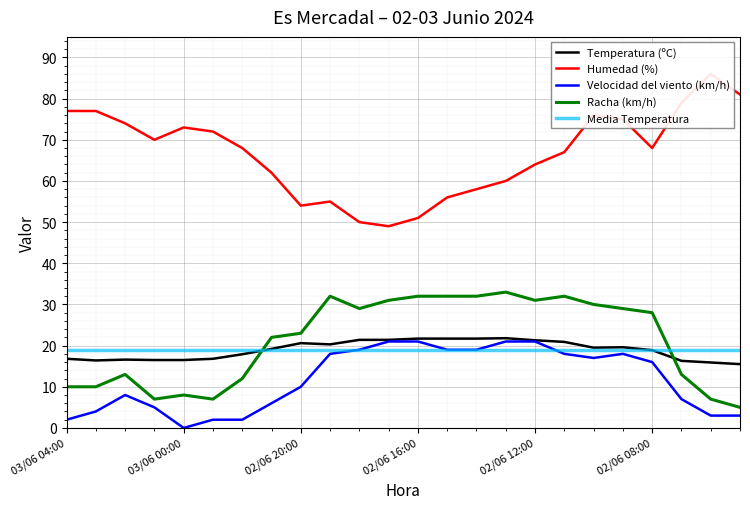

Count the number of categories in the chart.

24